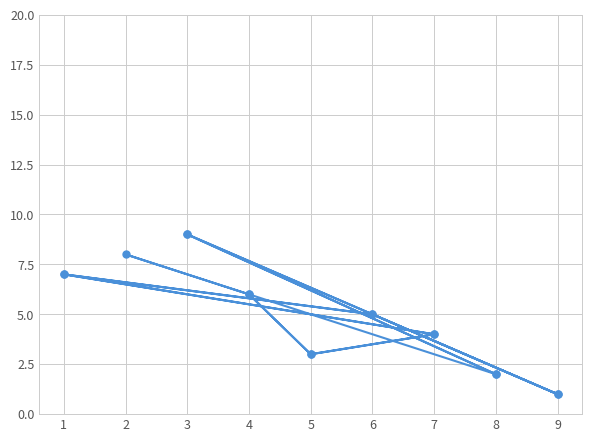

How many lines are shown in the chart?

1